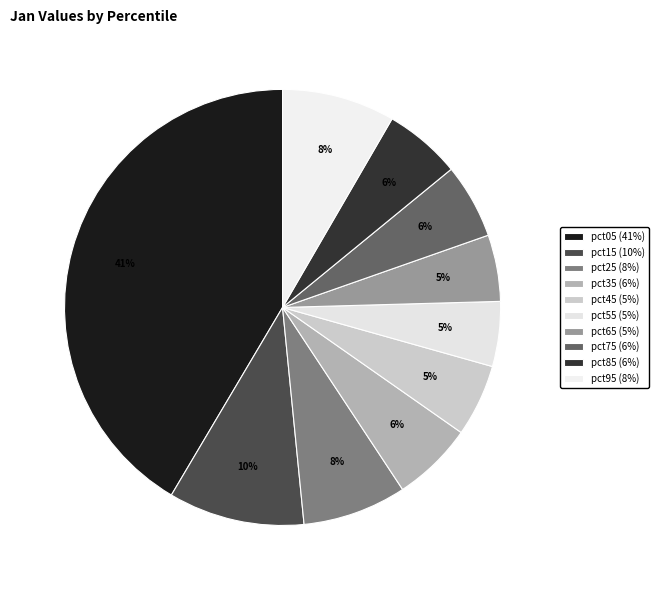

To the nearest percent, what portion does pct05 represent?

41%